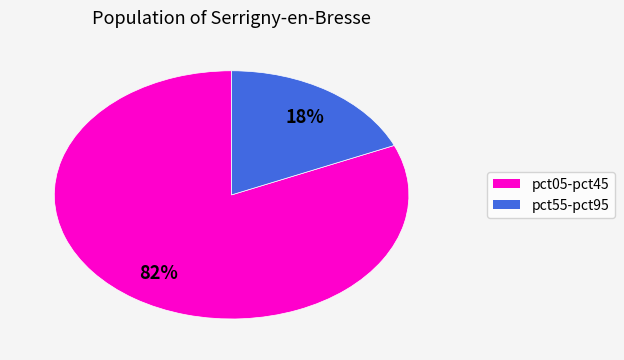

To the nearest percent, what is the average slice percentage?

50%